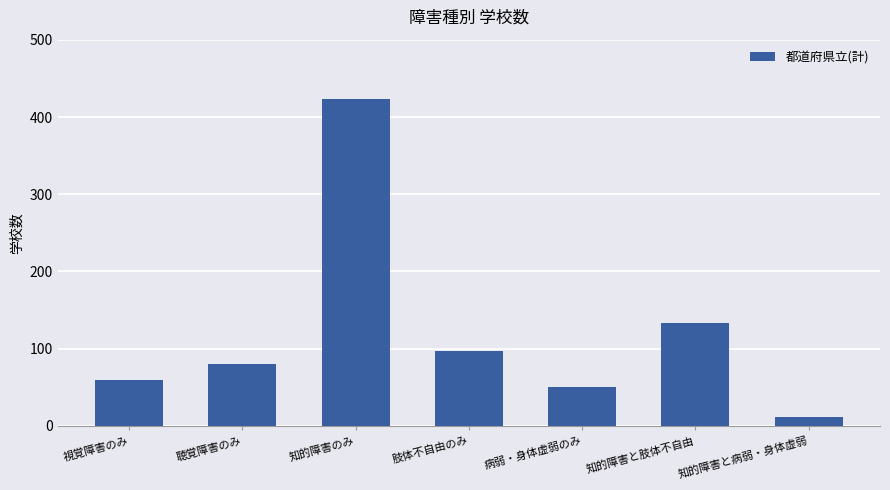

What is the label of the 1st bar from the left?

視覚障害のみ